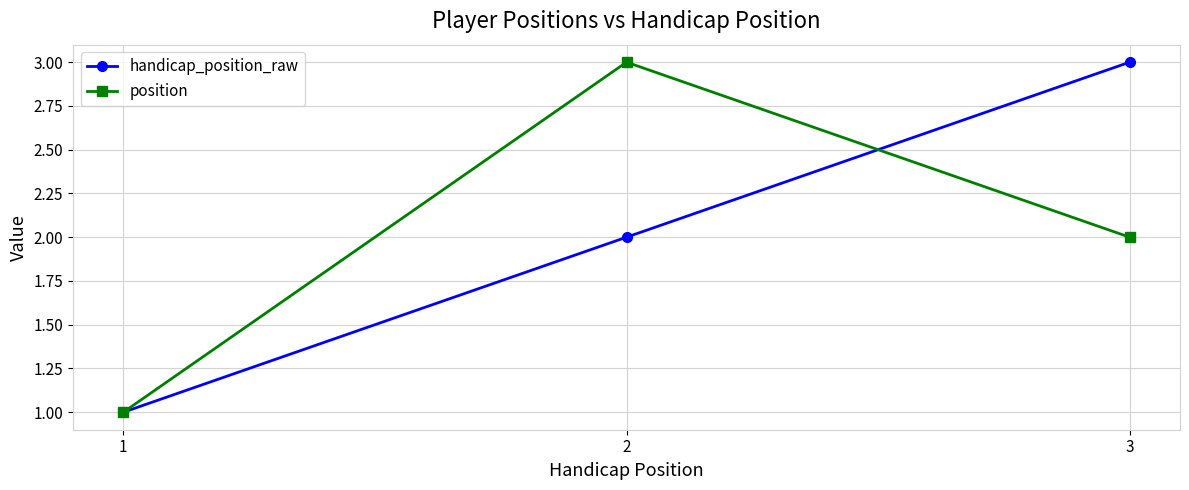

What is the difference between the highest and lowest values at 3?

1